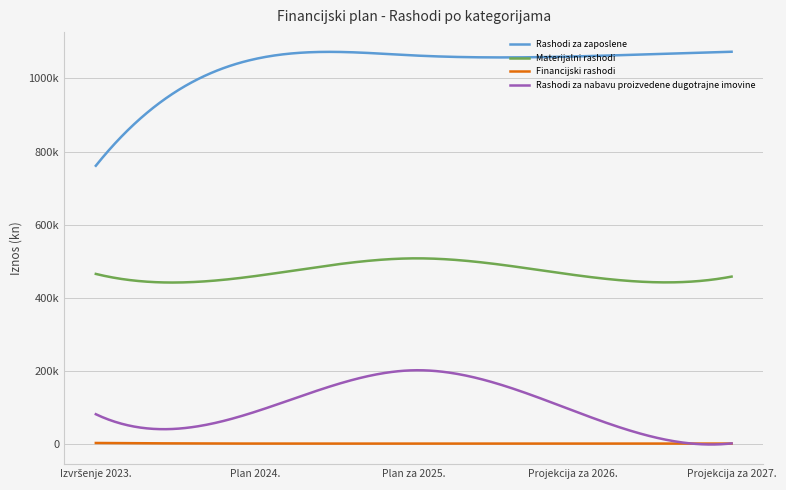

Is this an area chart (filled region under the line)?

No